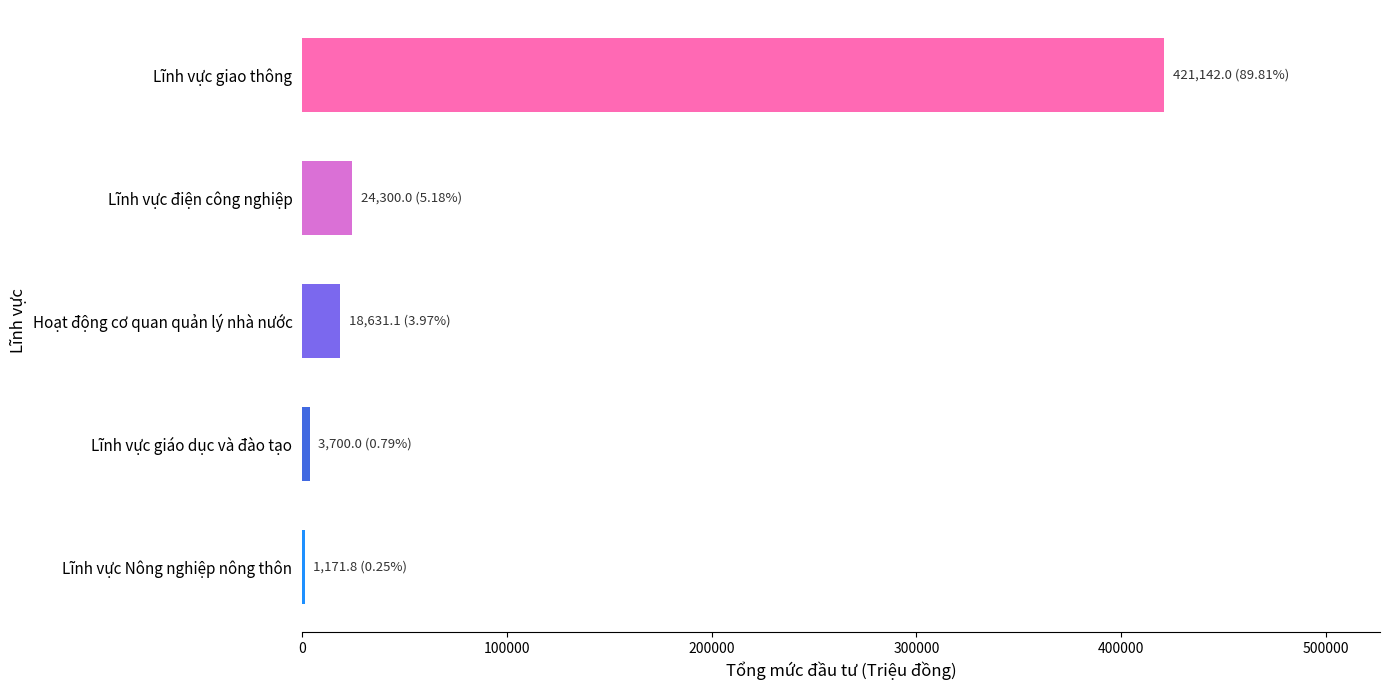

Count the number of categories in the chart.

5